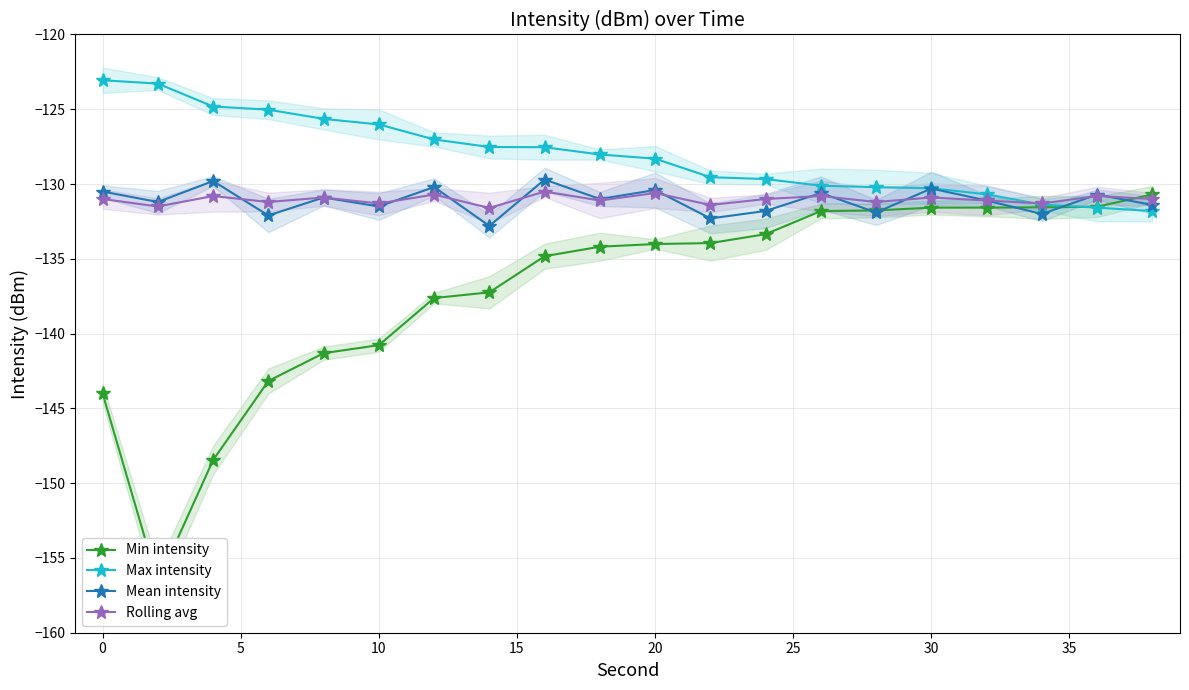

True or false: Mean intensity has more than 1 interior local peaks.

True